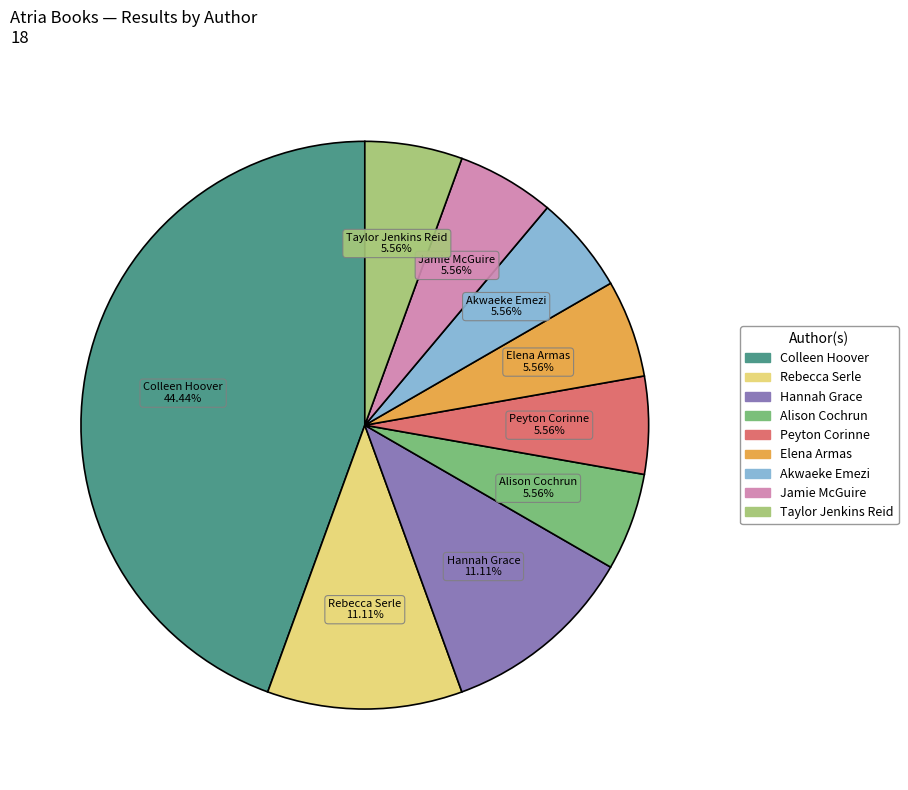

The Hannah Grace slice represents 19% of the pie. True or false?

False